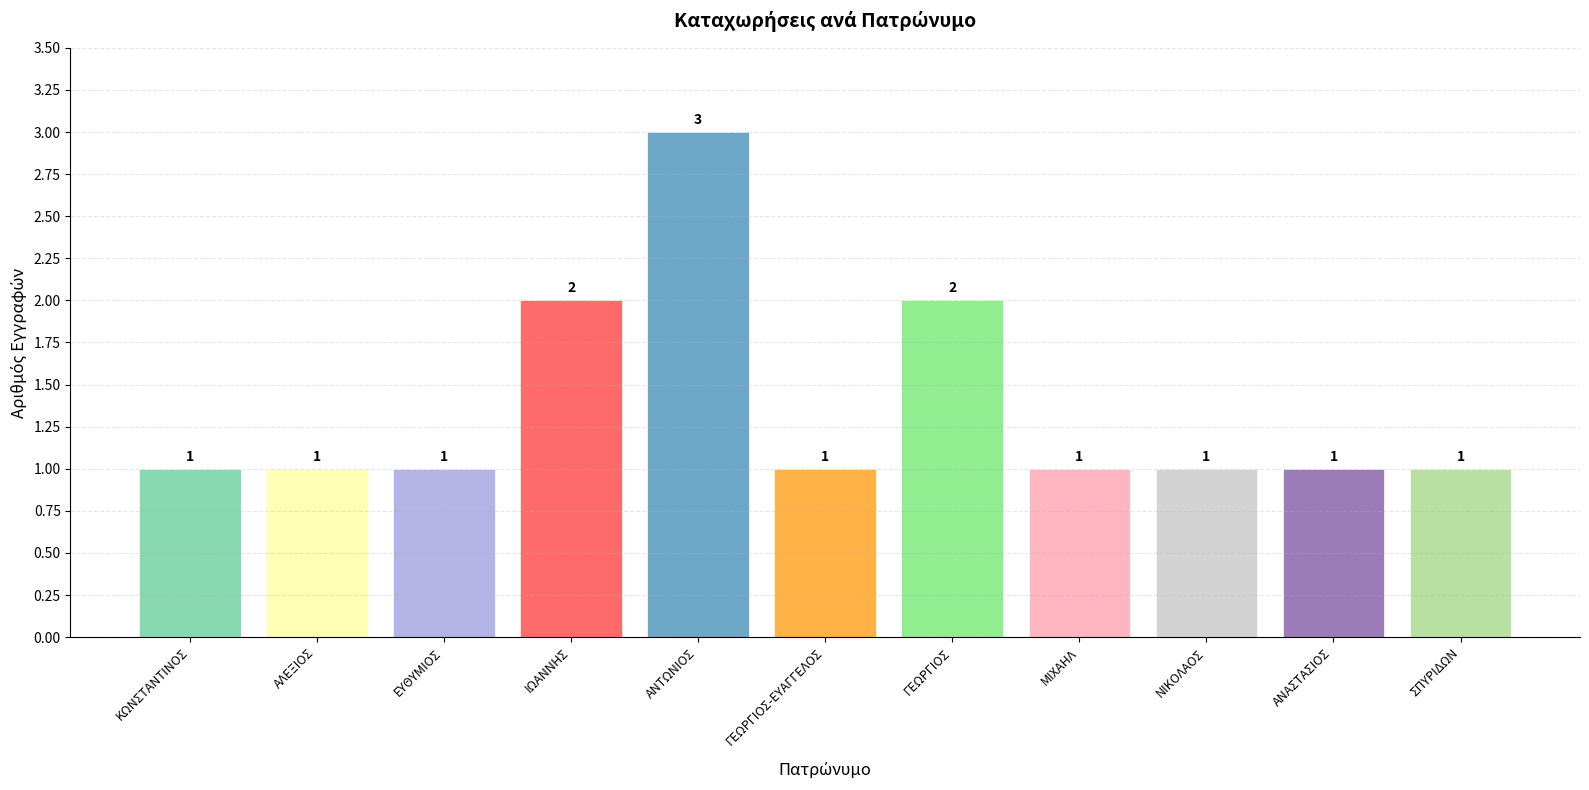

How many distinct data groups are displayed?

1